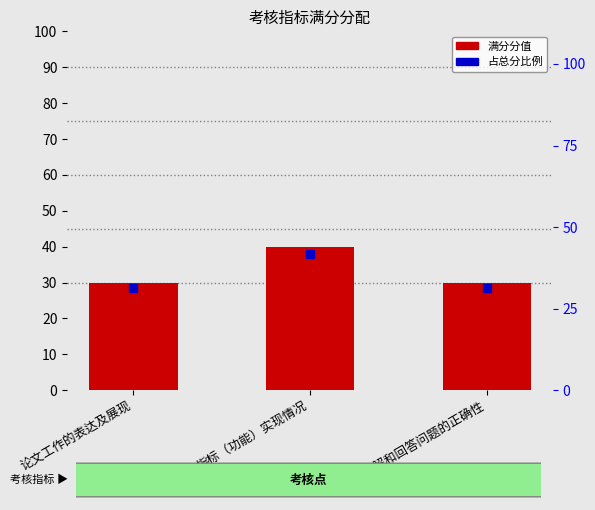

What is the average value?

33